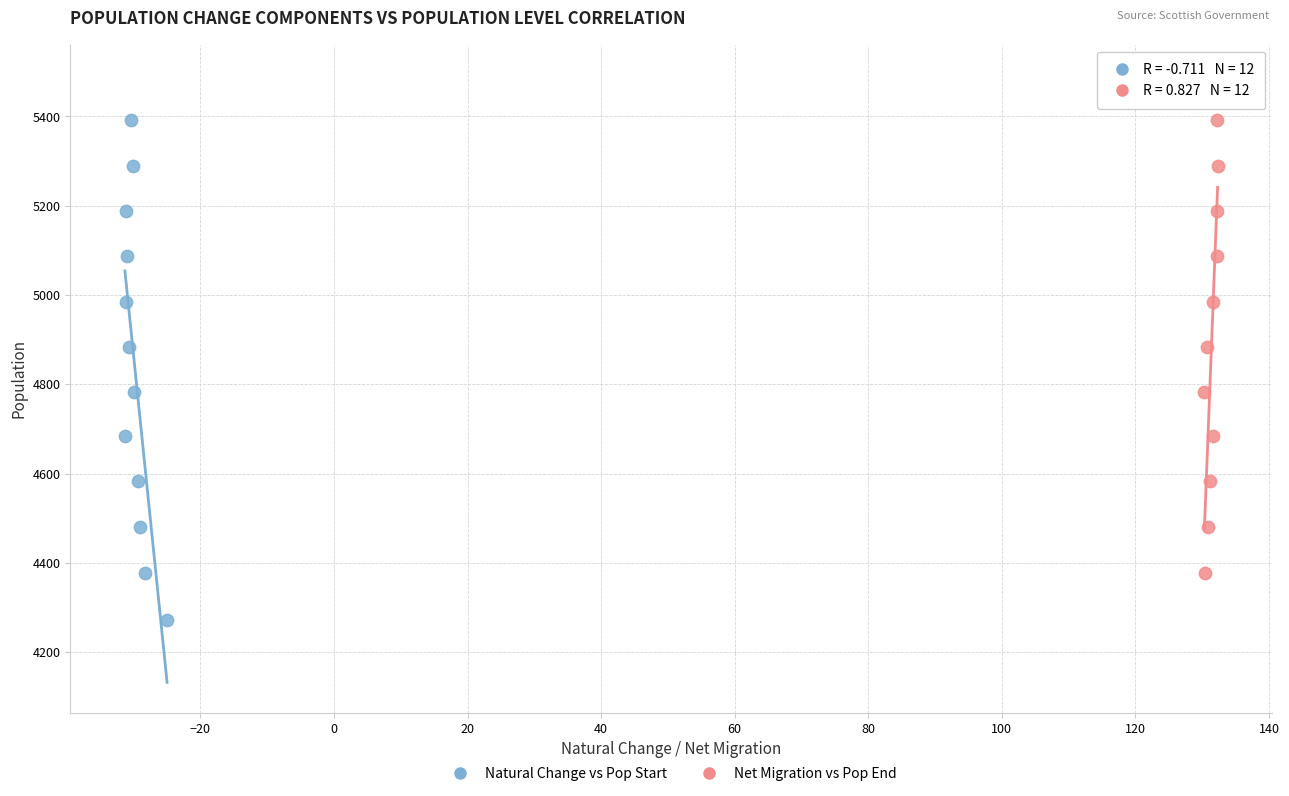

Which series has the widest spread of Y values?

Natural Change vs Pop Start